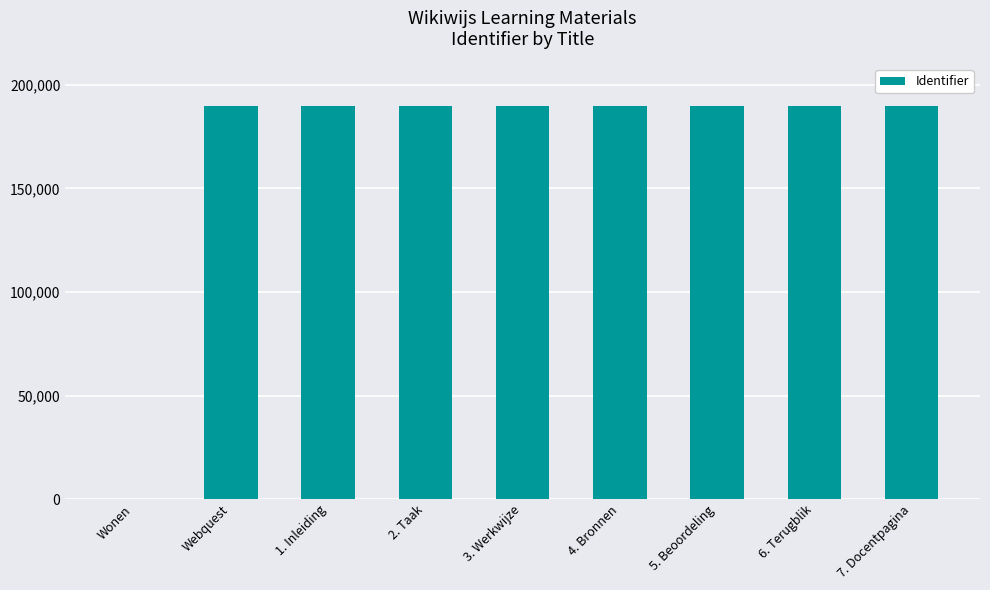

What is the change in value from 3. Werkwijze to 5. Beoordeling?

+2